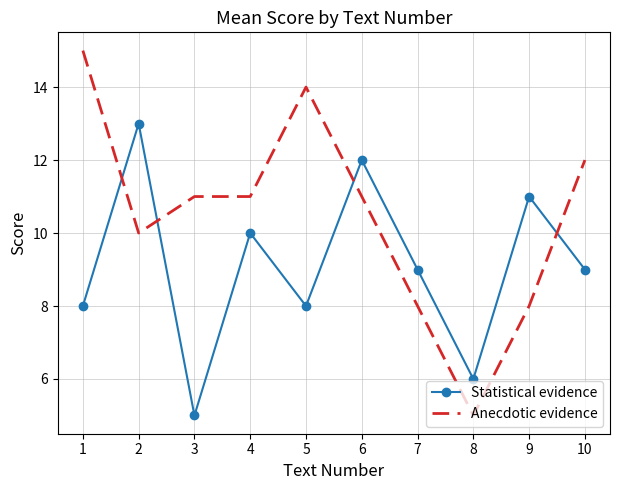

What is the smallest value displayed?

5